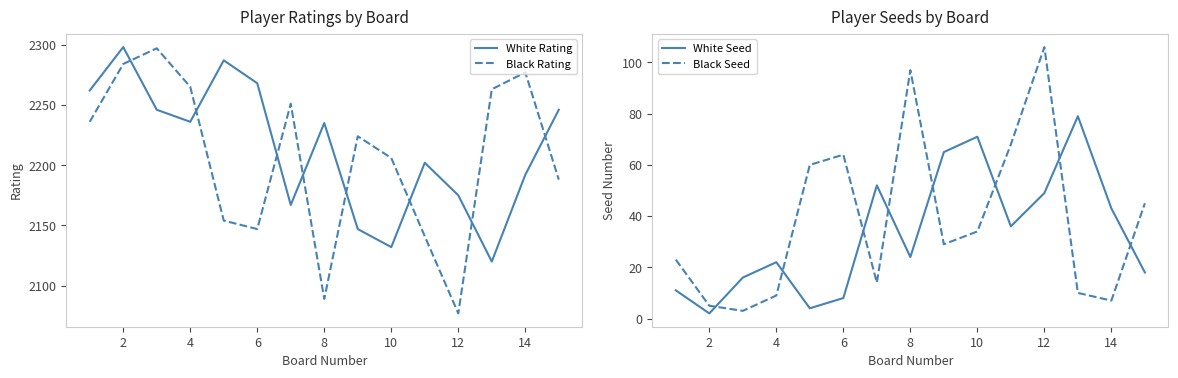

Where is the first local minimum for White Rating?

4